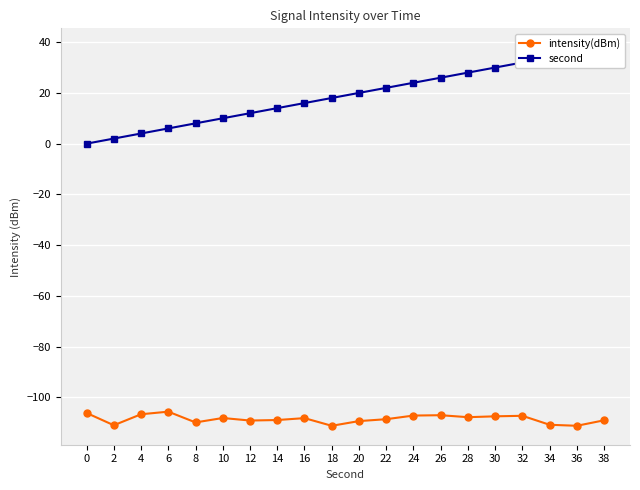

True or false: second has a value of 34.0 at 34.

True